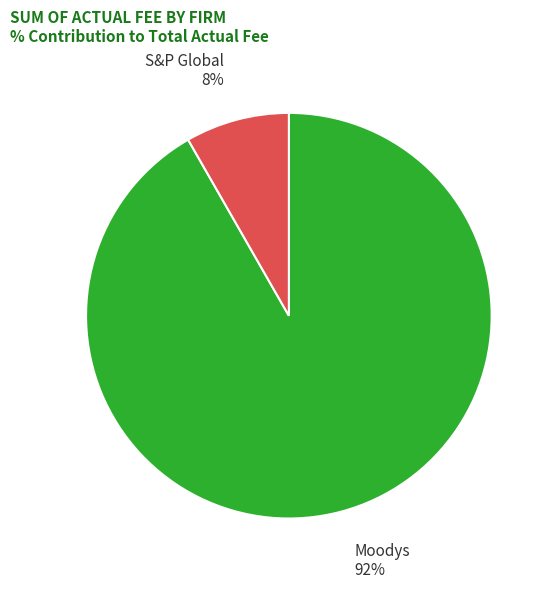

Combined, do Moodys and S&P Global account for over 50%?

Yes